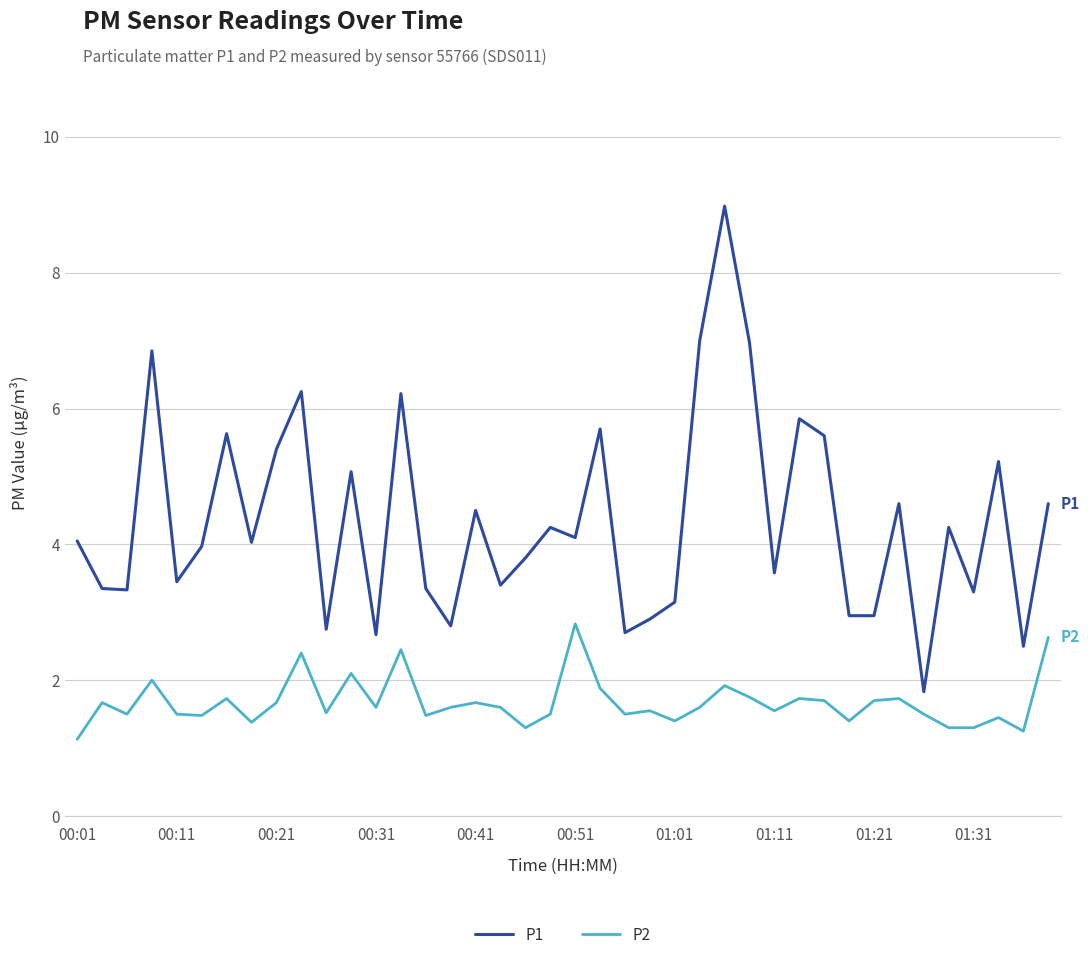

Rank the series by their average value, from highest to lowest.

P1, P2